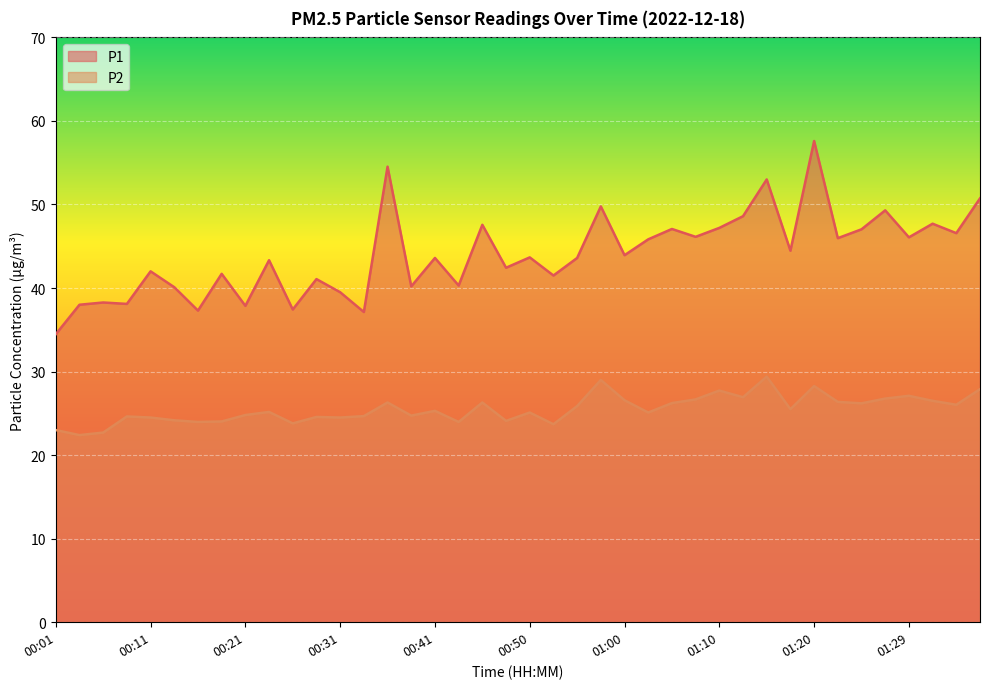

True or false: P1 and P2 cross at least once.

False